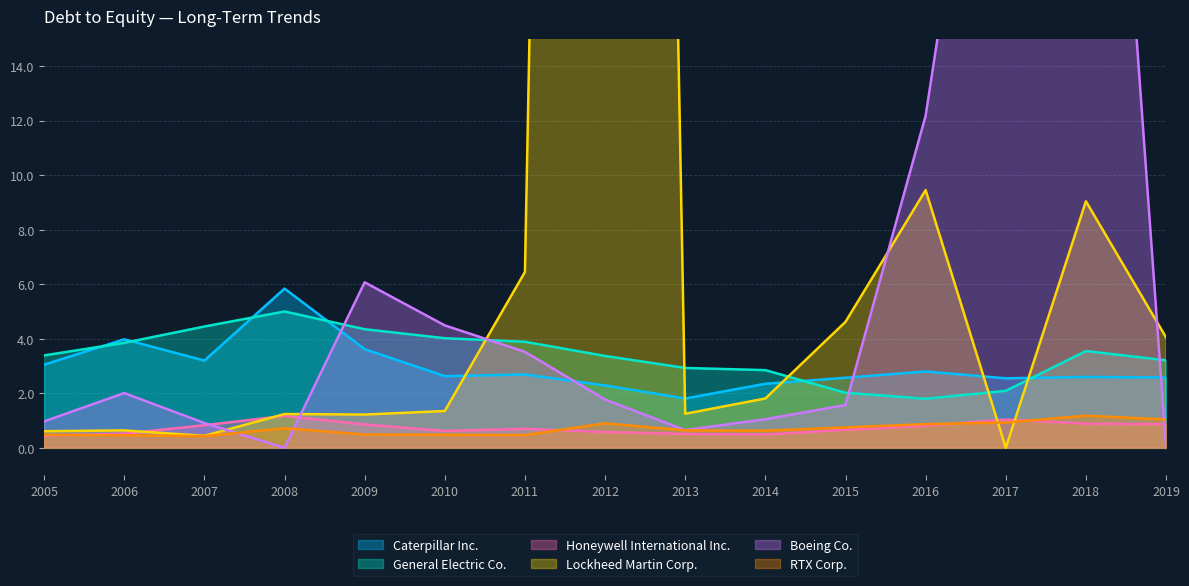

Count the number of data series in this chart.

6